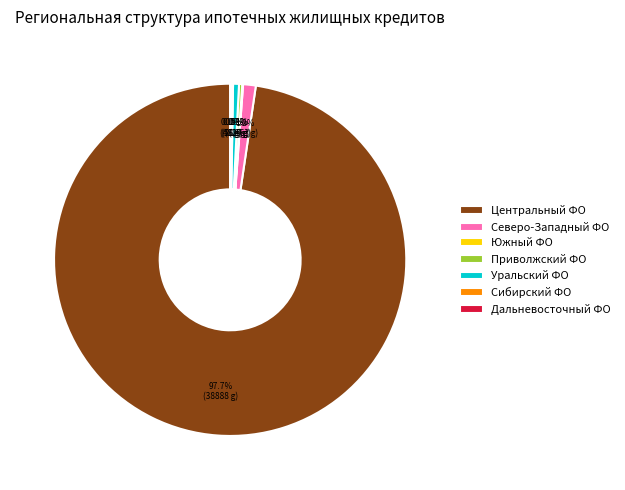

Which slice is the largest?

Центральный ФО